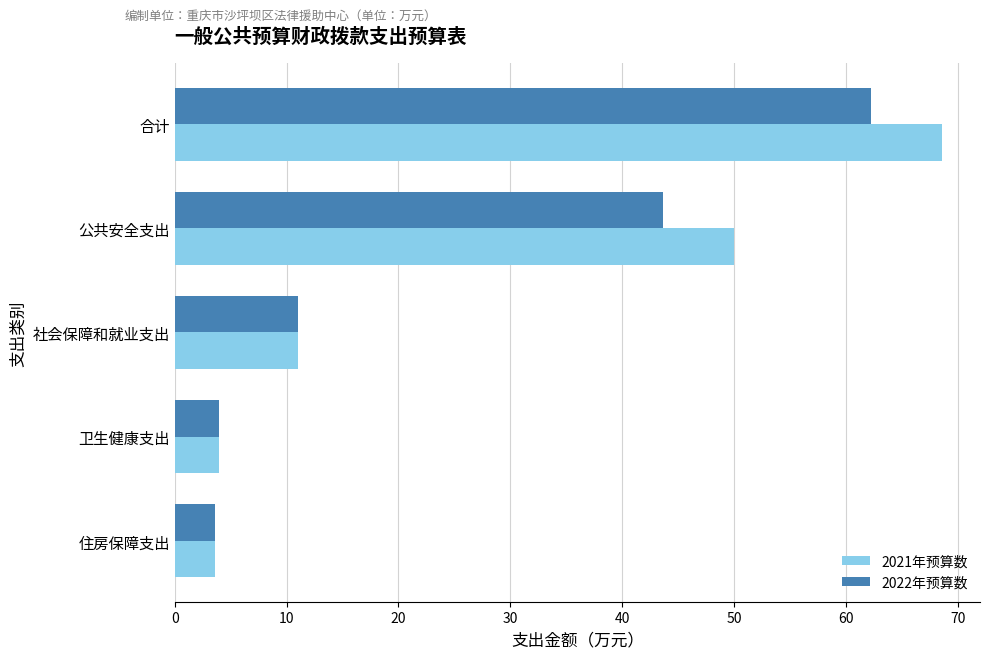

The 2022年预算数 series shows 62.2 at 合计. True or false?

True